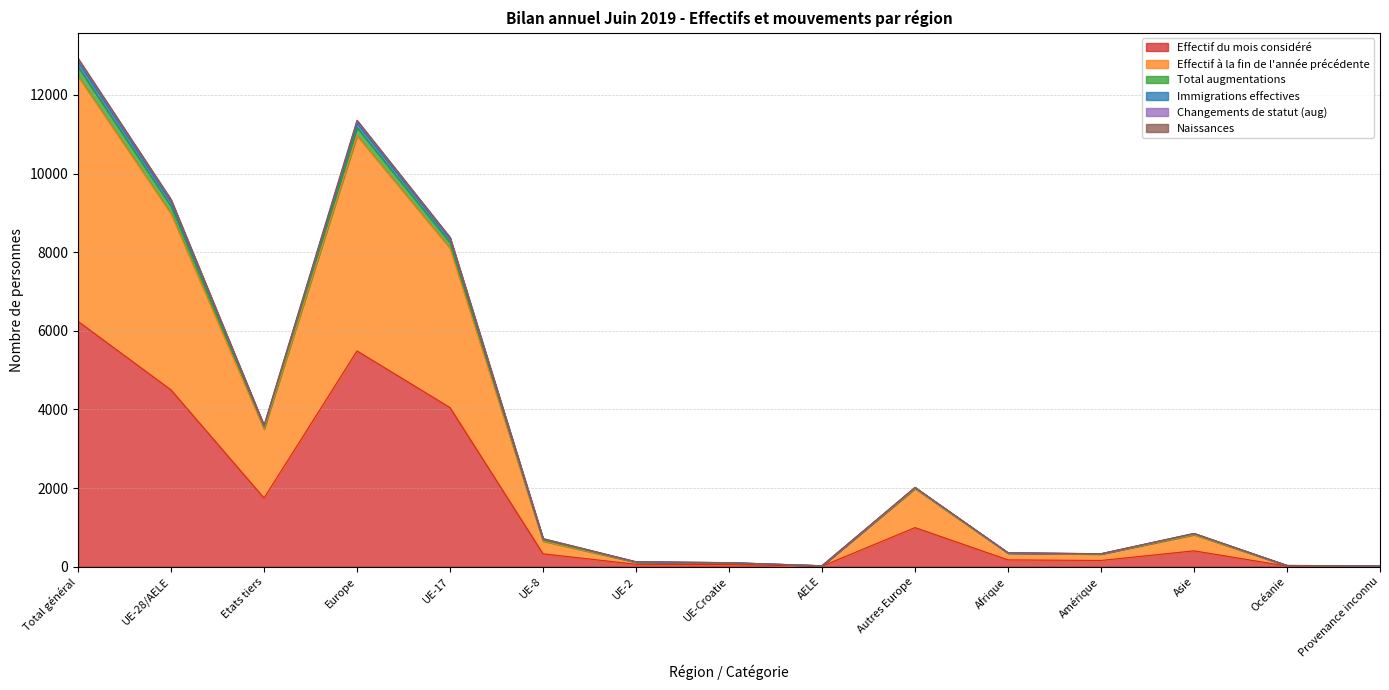

The Effectif du mois considéré series shows 6239 at Total général. True or false?

True